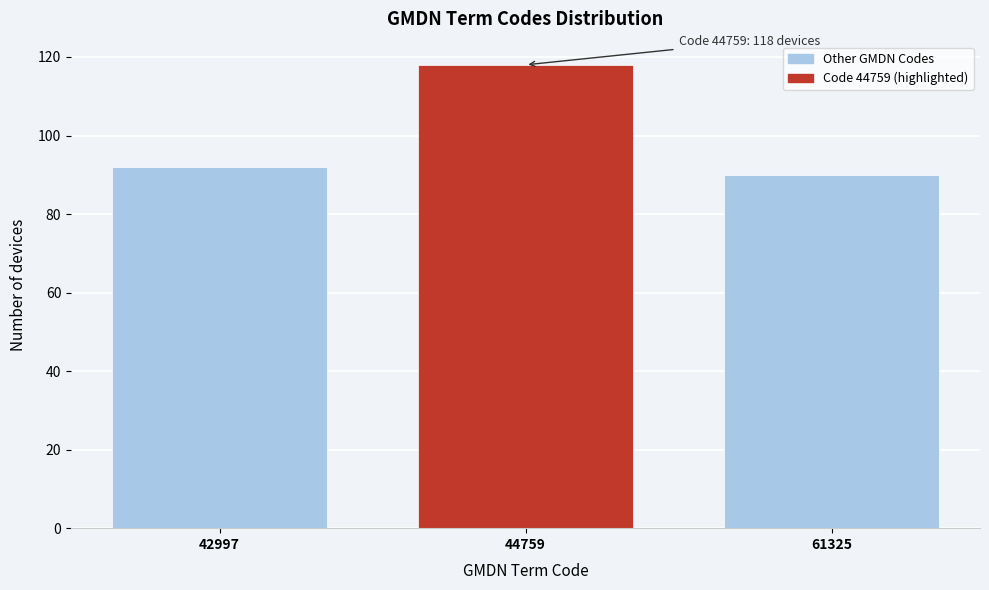

Reading left to right, what are all the values shown in this chart?

92	118	90